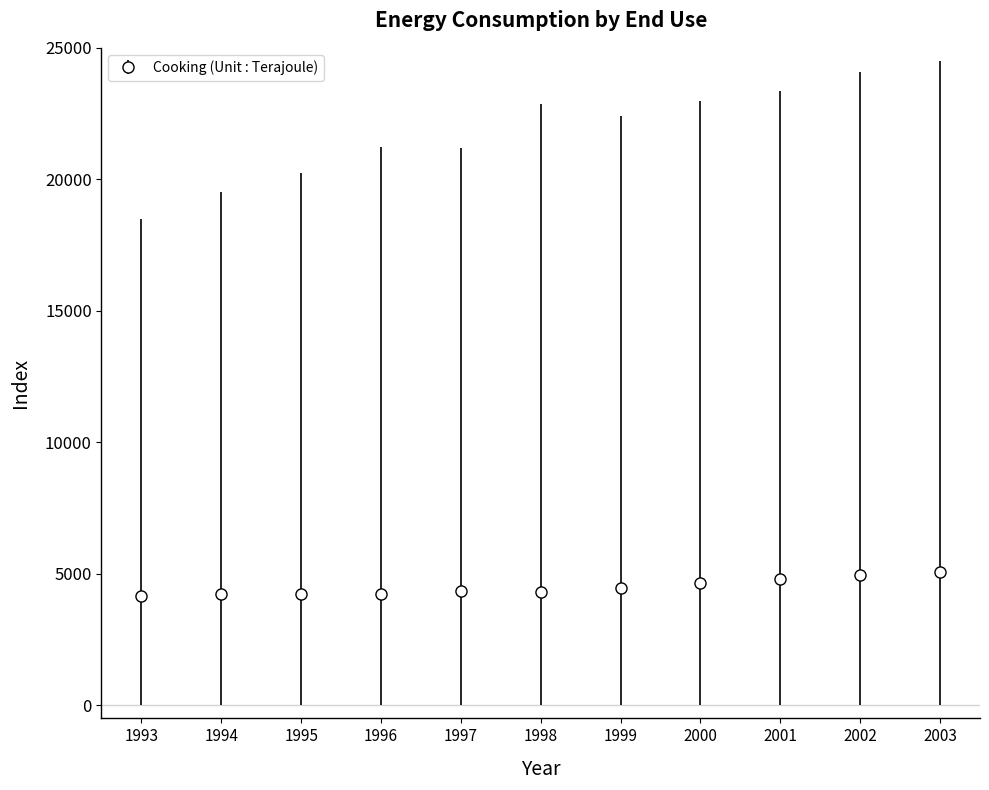

What is the value of the 11th point from the left?

5053